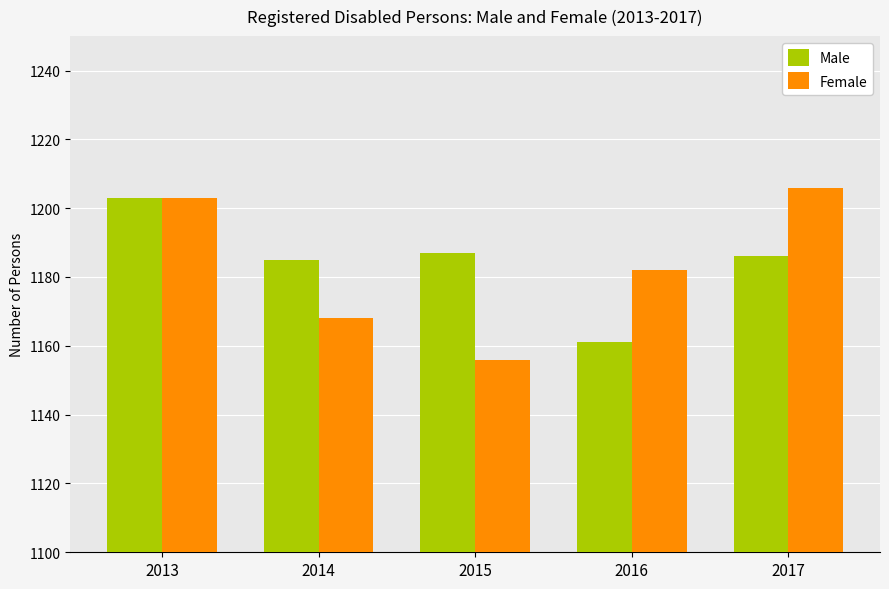

How many bars are there in total?

10